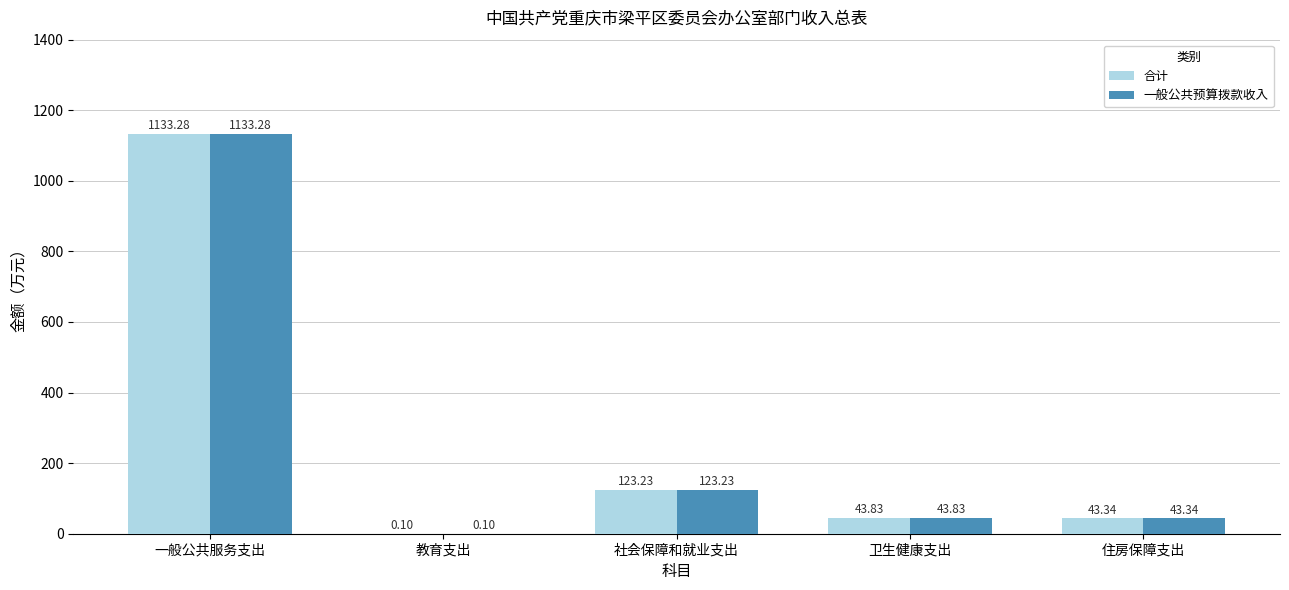

Reading left to right, what are all the values shown in this chart?

合计: 1133.3	0.1	123.2	43.8	43.3
一般公共预算拨款收入: 1133.3	0.1	123.2	43.8	43.3